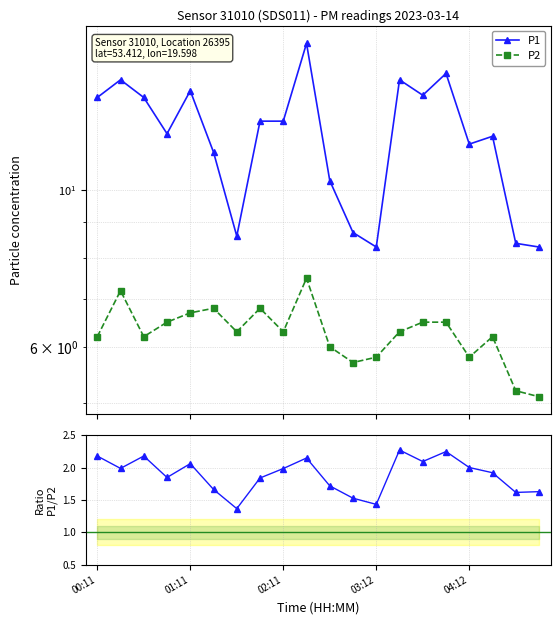

True or false: P2 and P1 intersect in this chart.

False